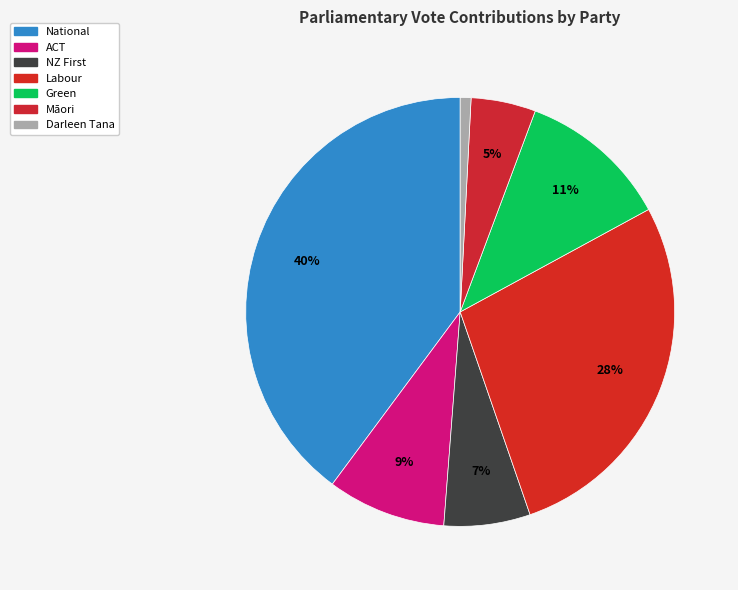

Is it true that Green is 11% of the pie?

True